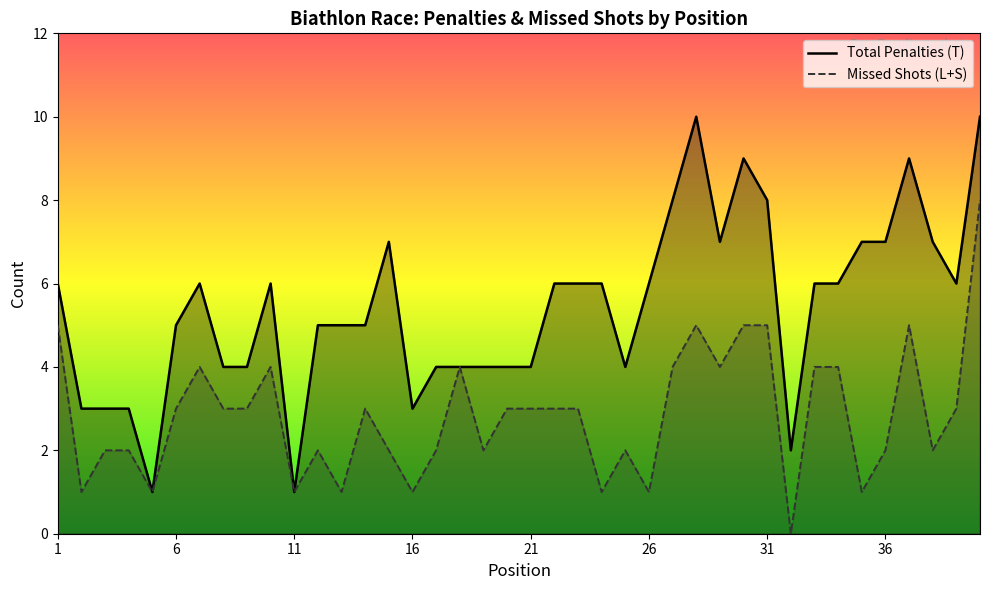

At how many categories does at least one series exceed 2?

37